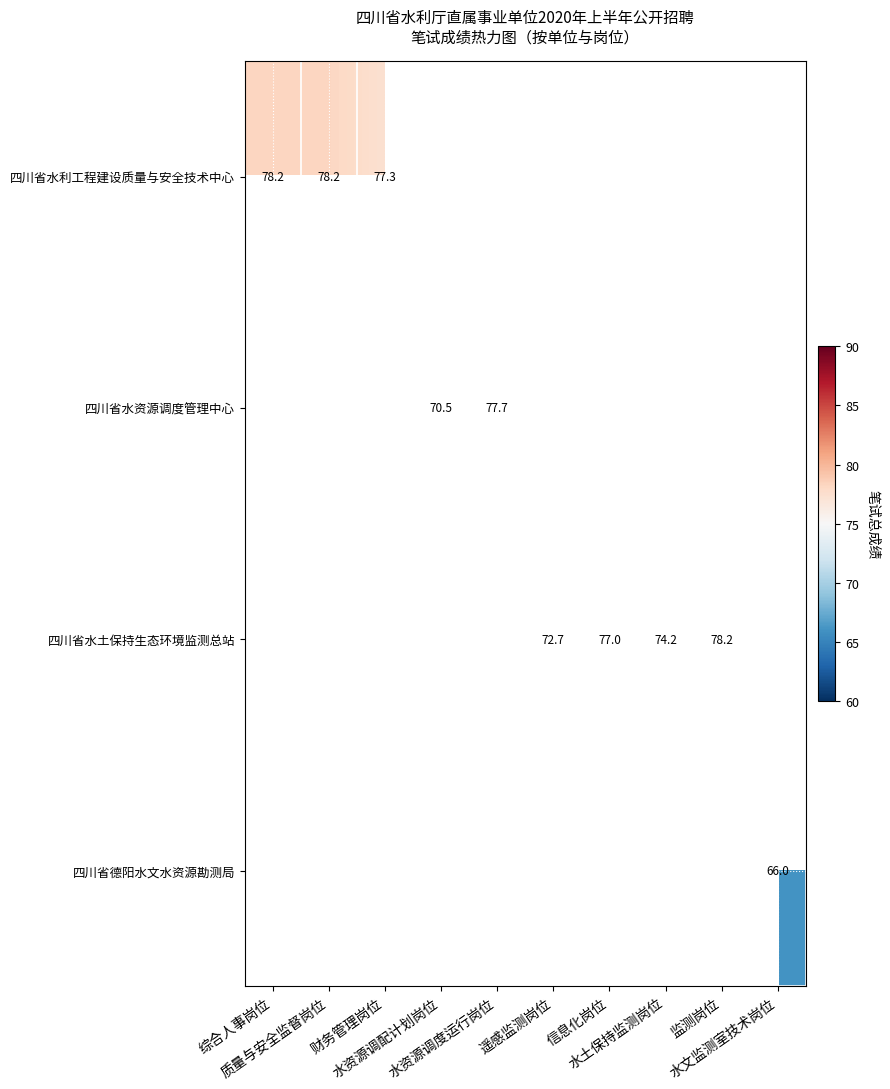

True or false: 四川省水利工程建设质量与安全技术中心 has a value of 77.3 at 财务管理岗位.

True